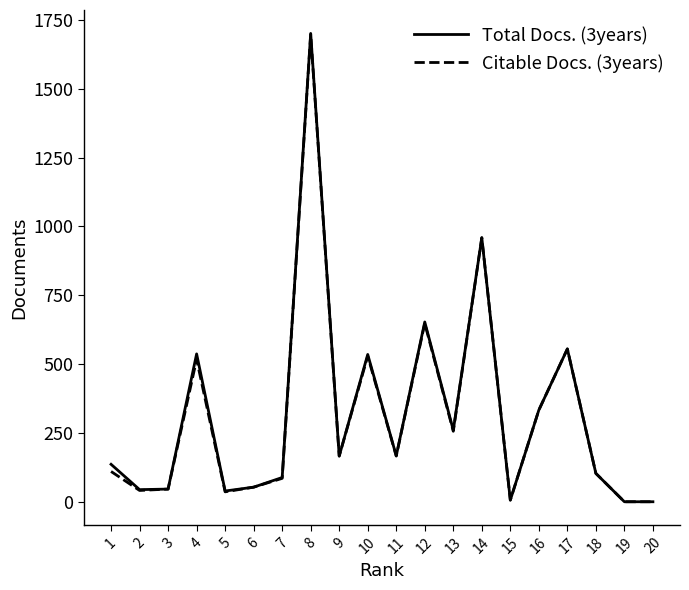

What is the total value across all series at 8?

3398